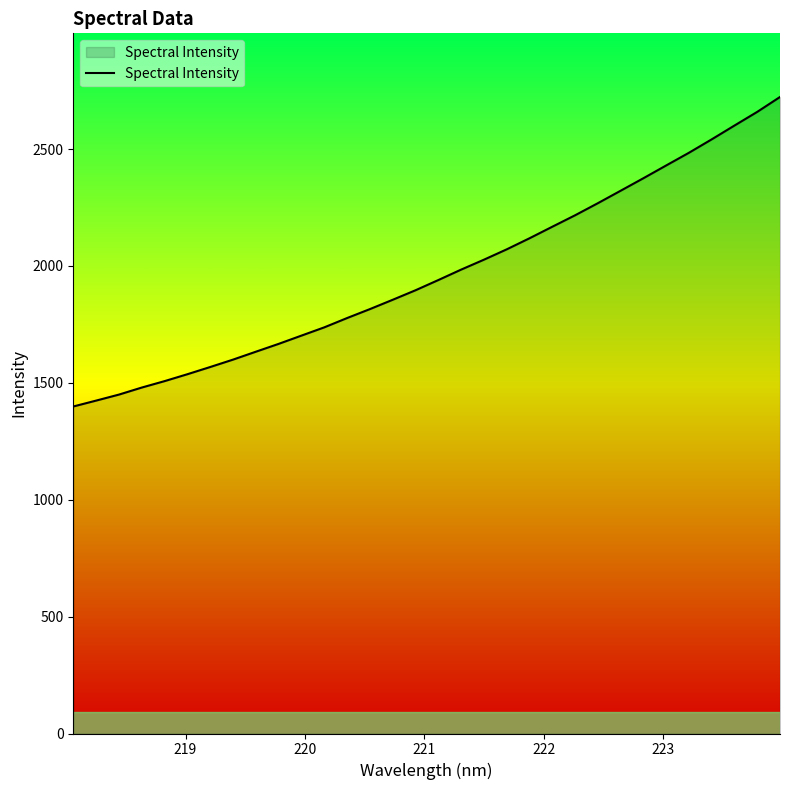

Count the number of data series in this chart.

1